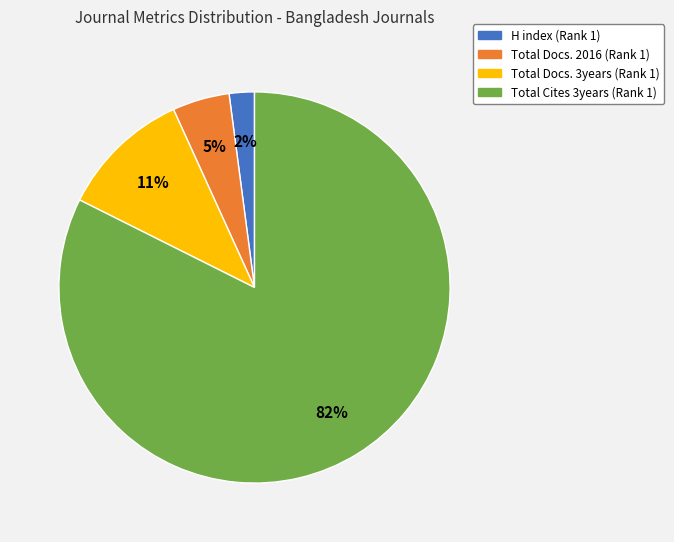

To the nearest percent, what percentage of the pie is H index (Rank 1)?

2%